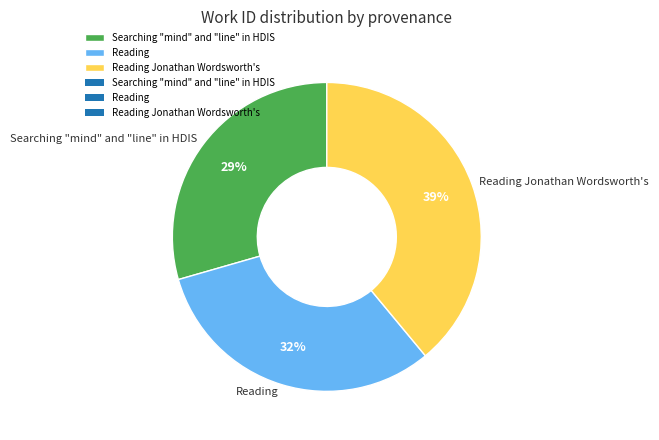

What percentage is the Reading slice, to the nearest percent?

32%